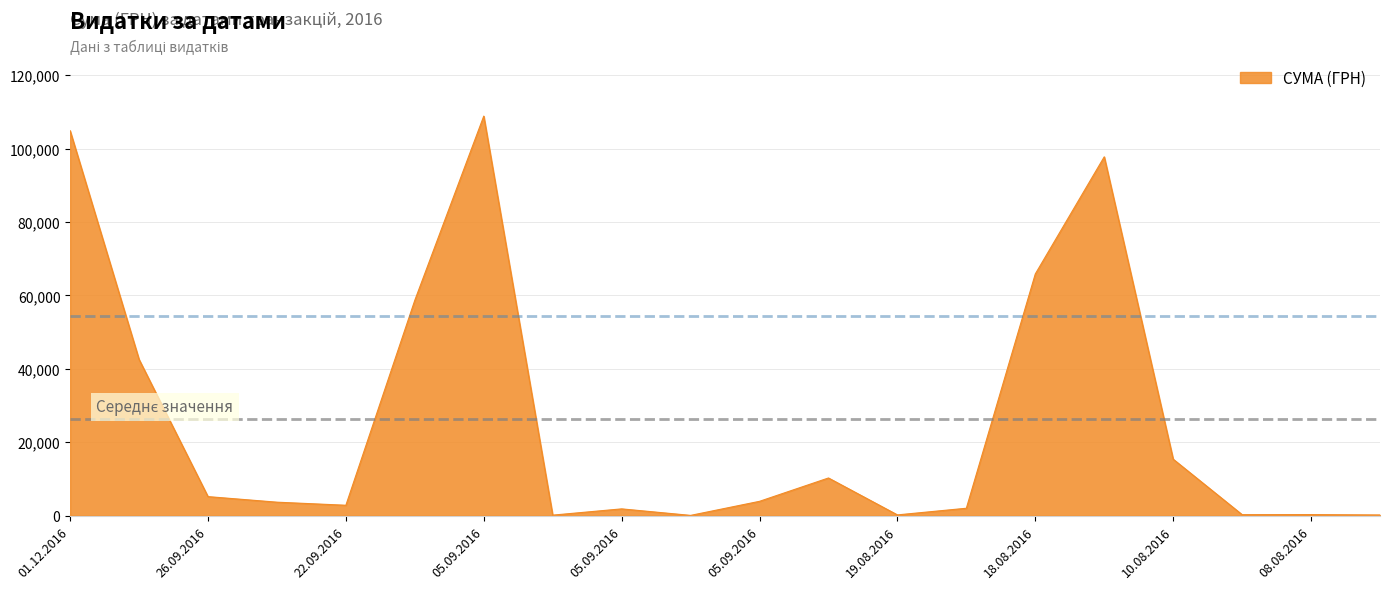

What is the difference between the maximum and minimum values?

108780.1